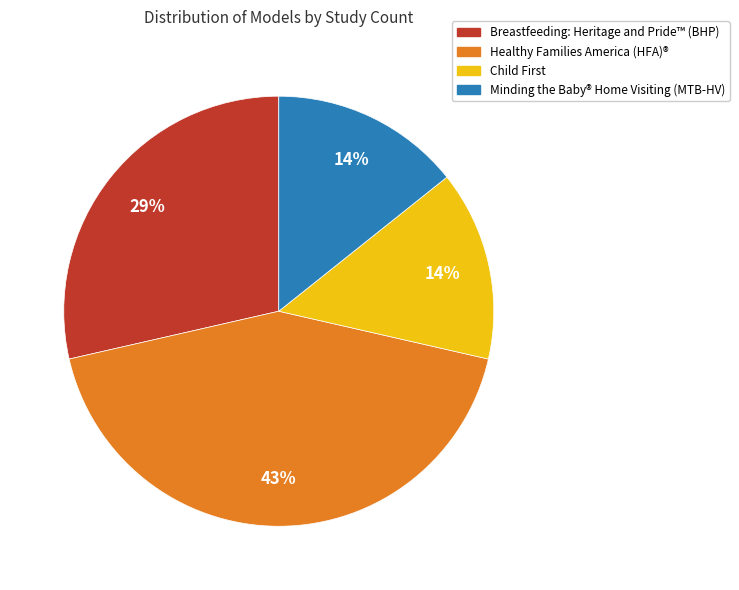

The Healthy Families America (HFA)® slice represents 5% of the pie. True or false?

False